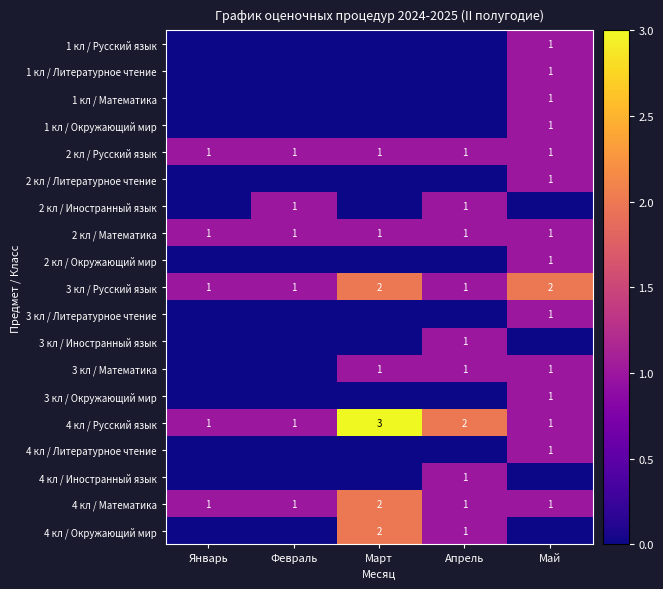

Is the value of 2 кл / Иностранный язык at Апрель greater than the value of 3 кл / Русский язык at Март?

No